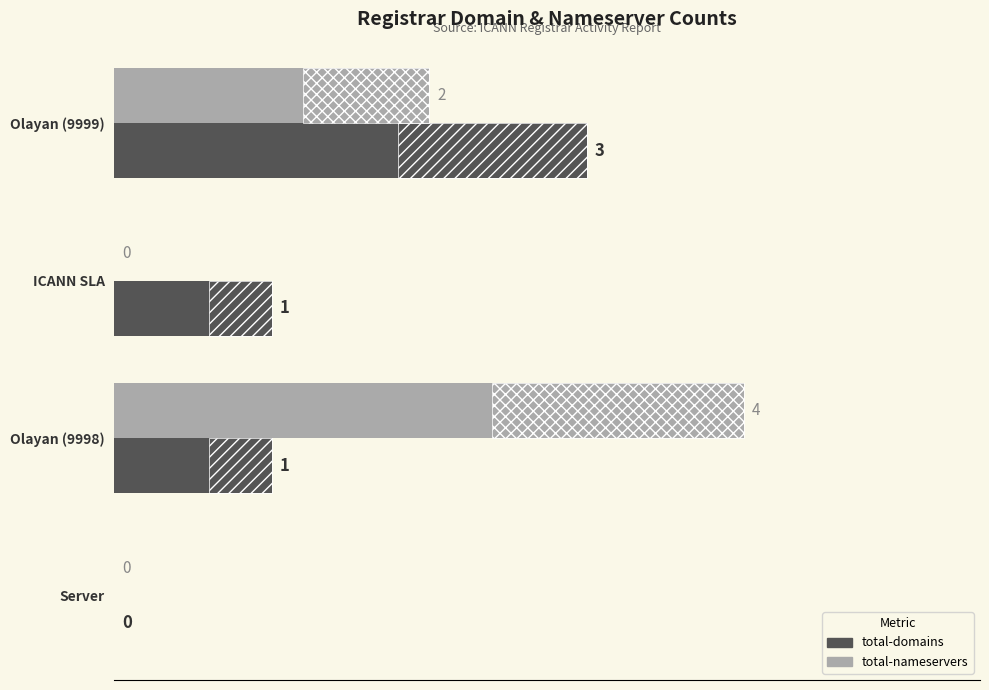

What is the sum of the total-domains values at 1 and 0?

4